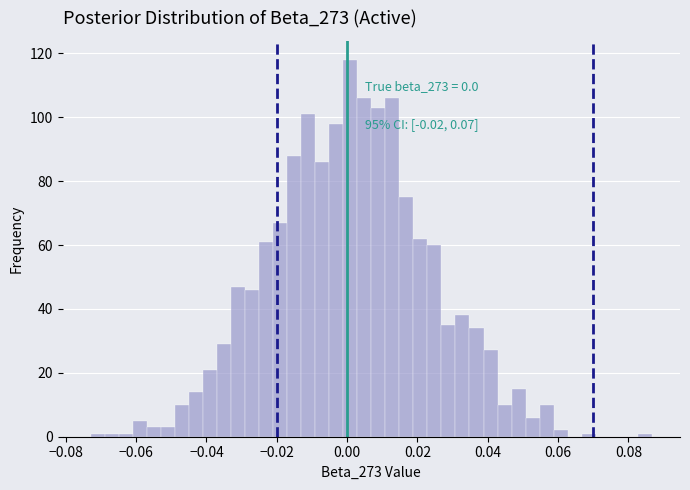

Read against the x-axis, roughly where is the centre of the tallest bar?

0.000